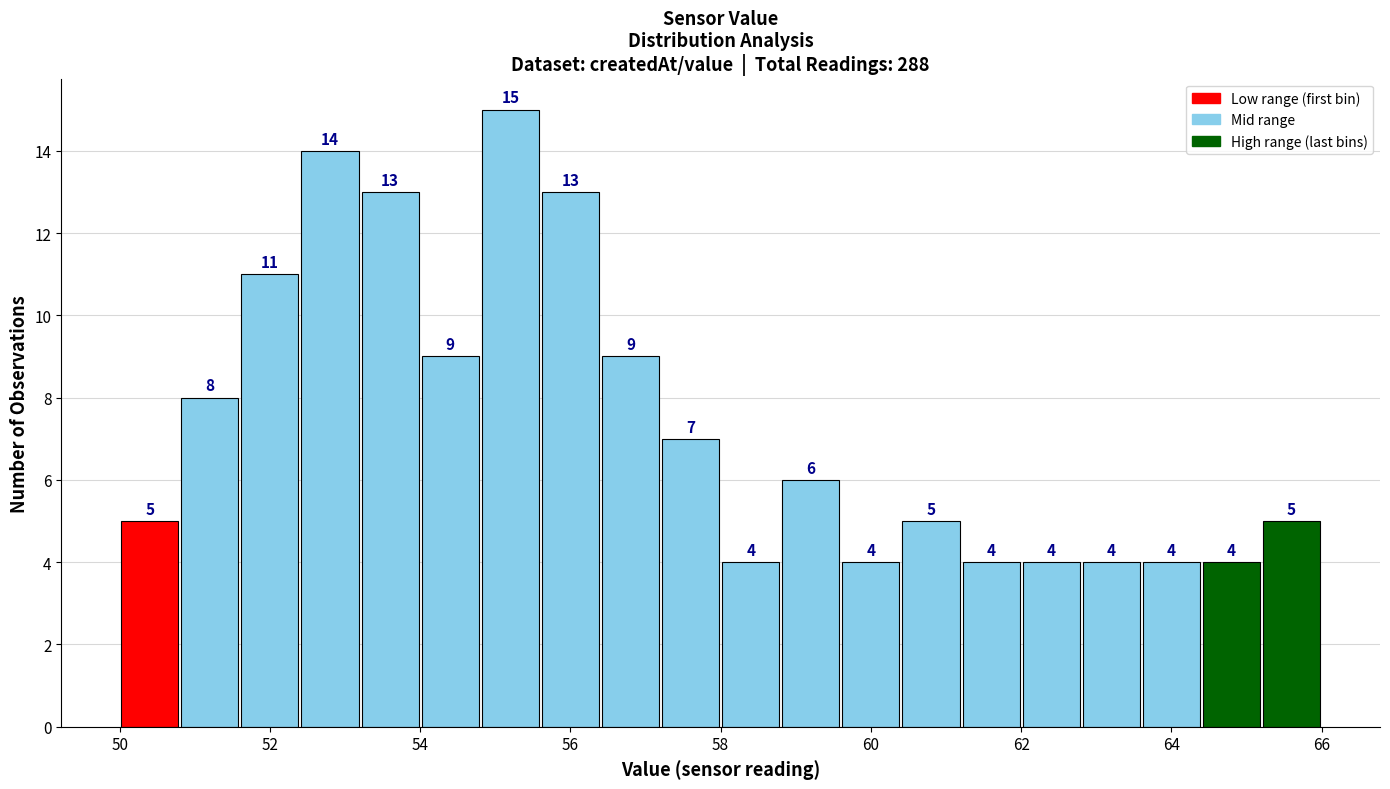

Reading left to right, list every bar in this chart as the range it spans on the x-axis followed by its height.

50.0 to 50.8: 5
50.8 to 51.6: 8
51.6 to 52.4: 11
52.4 to 53.2: 14
53.2 to 54.0: 13
54.0 to 54.8: 9
54.8 to 55.6: 15
55.6 to 56.4: 13
56.4 to 57.2: 9
57.2 to 58.0: 7
58.0 to 58.8: 4
58.8 to 59.6: 6
59.6 to 60.4: 4
60.4 to 61.2: 5
61.2 to 62.0: 4
62.0 to 62.8: 4
62.8 to 63.6: 4
63.6 to 64.4: 4
64.4 to 65.2: 4
65.2 to 66.0: 5